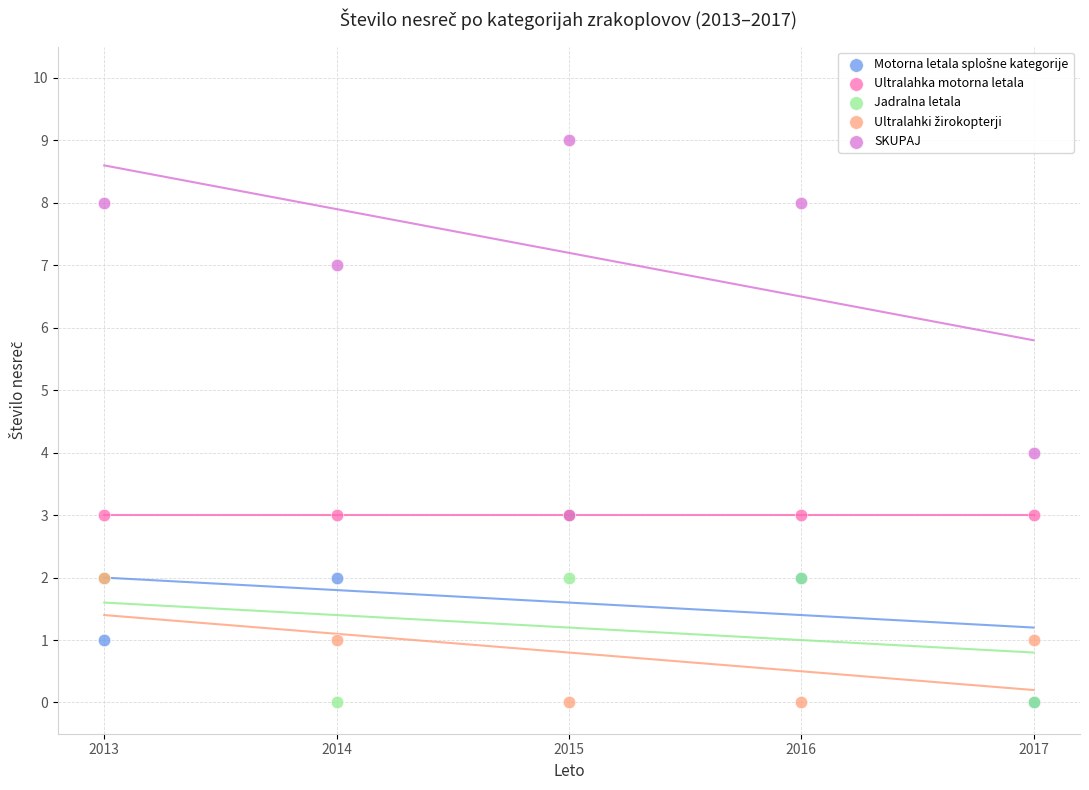

In the SKUPAJ series, what Y value is closest to 6?

7